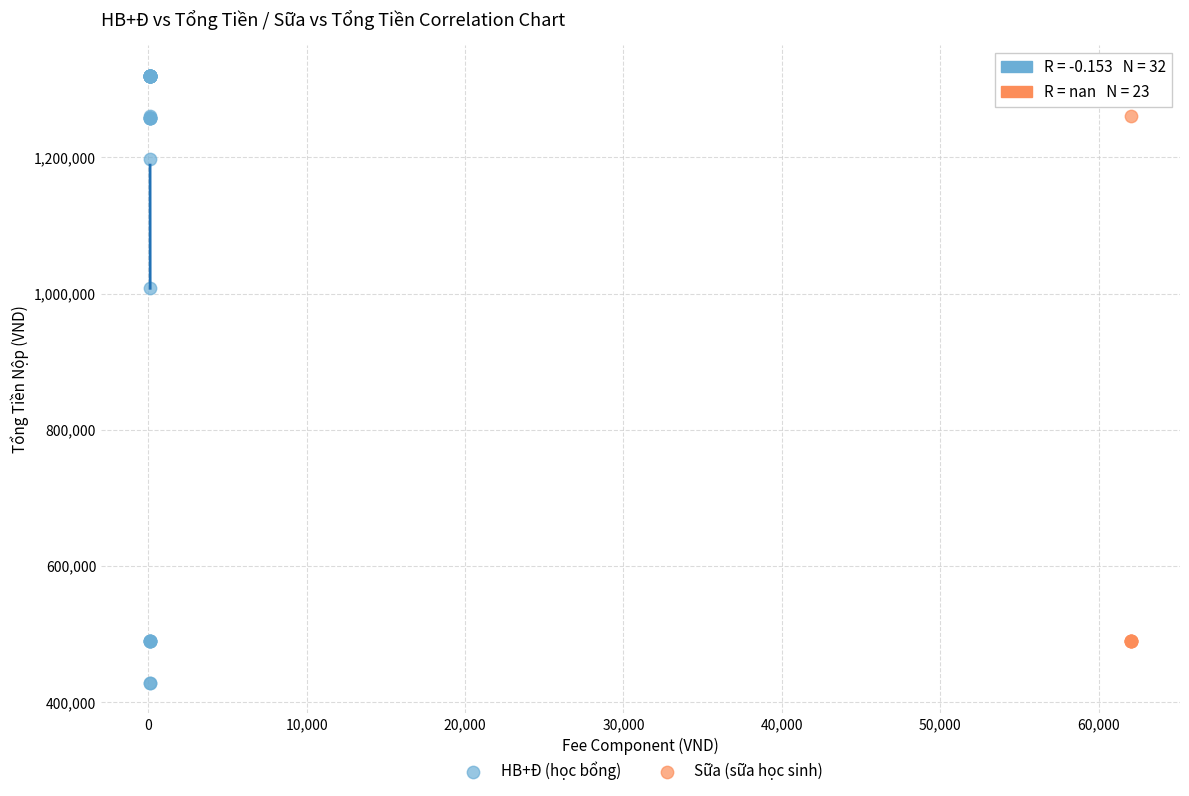

Which series contains the lowest Y value?

HB+Đ (học bổng)